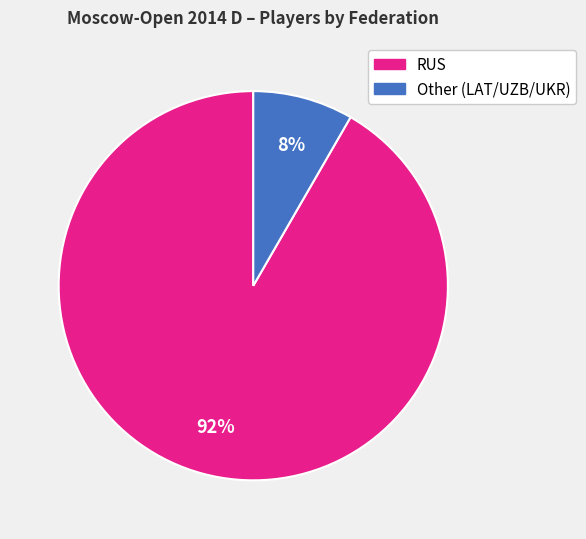

Does Other represent more than half of the total?

No